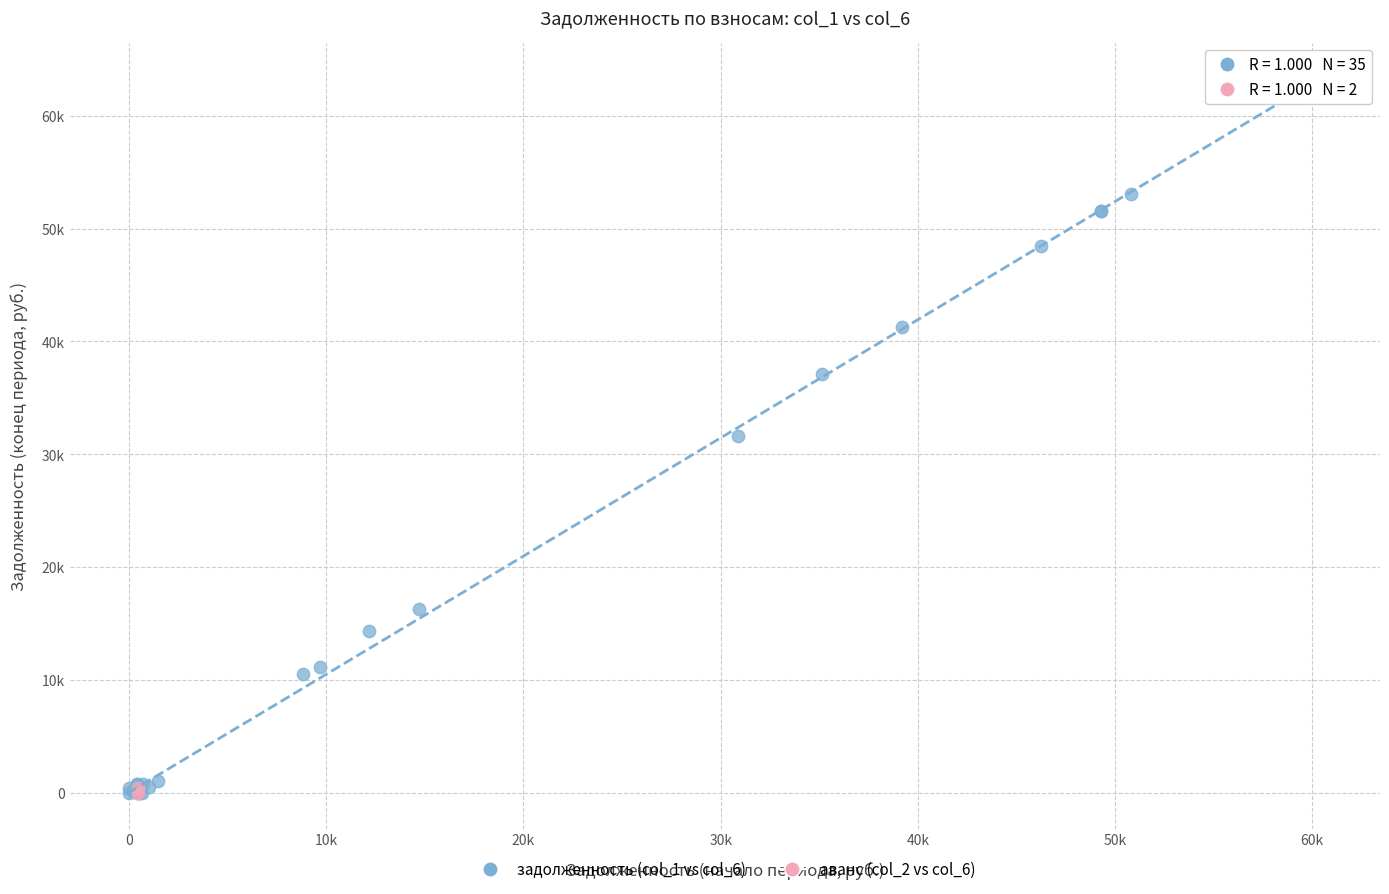

Which series contains the highest Y value?

задолженность (col_1 vs col_6)